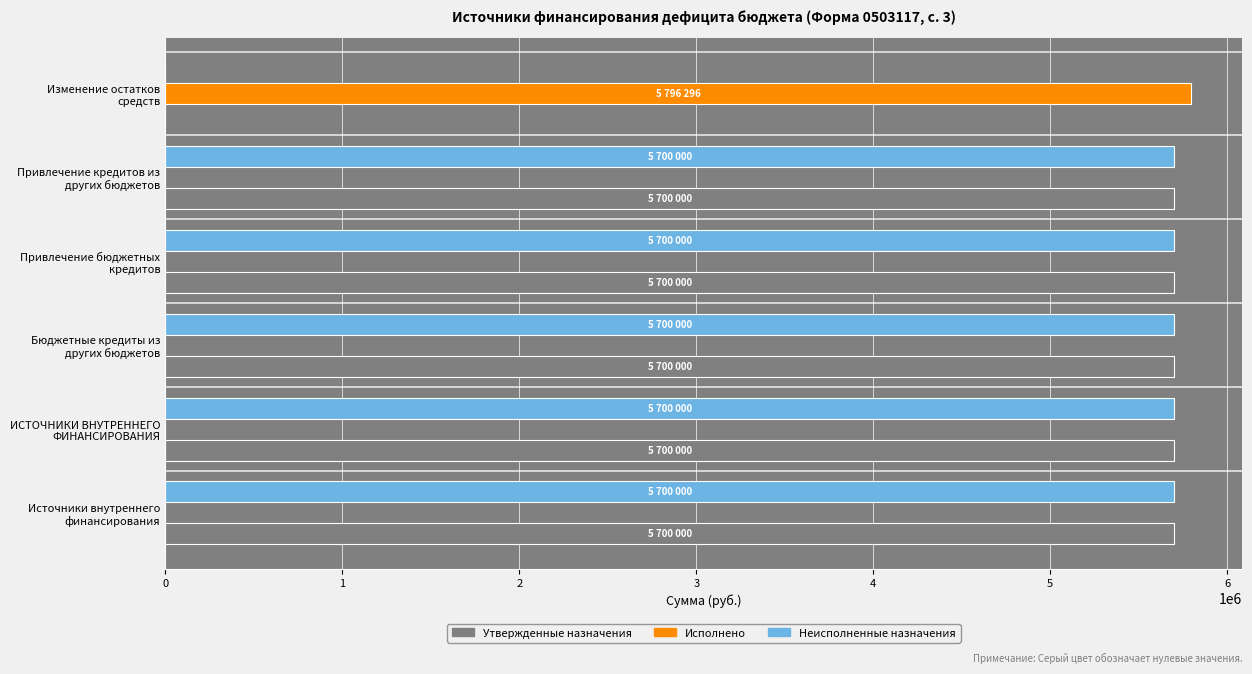

What are all the series names shown in the legend?

Утвержденные назначения, Исполнено, Неисполненные назначения